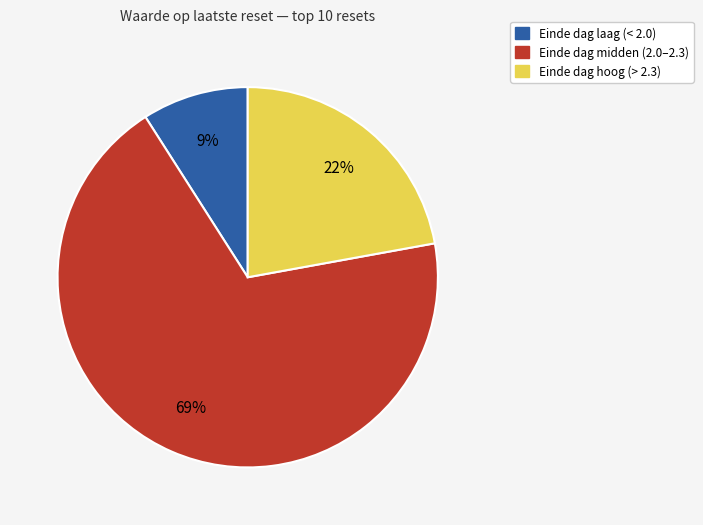

Is there any slice that represents more than half of the pie?

Yes